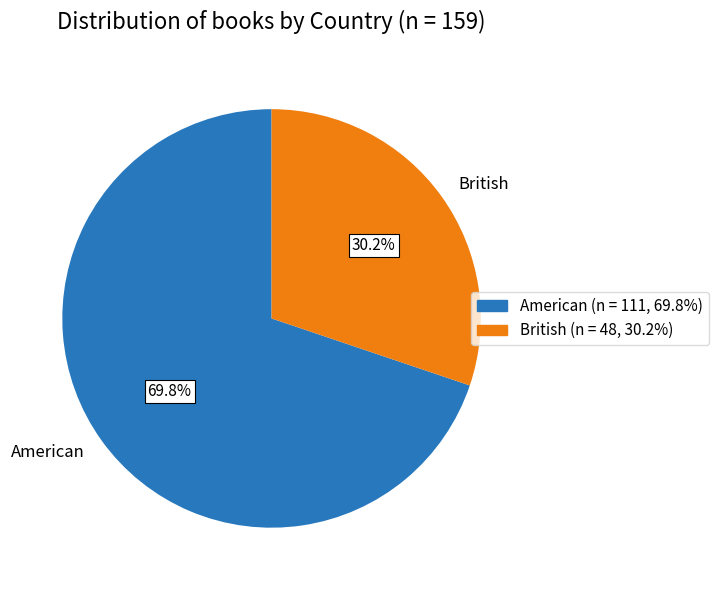

Rank the categories by value from highest to lowest.

American, British